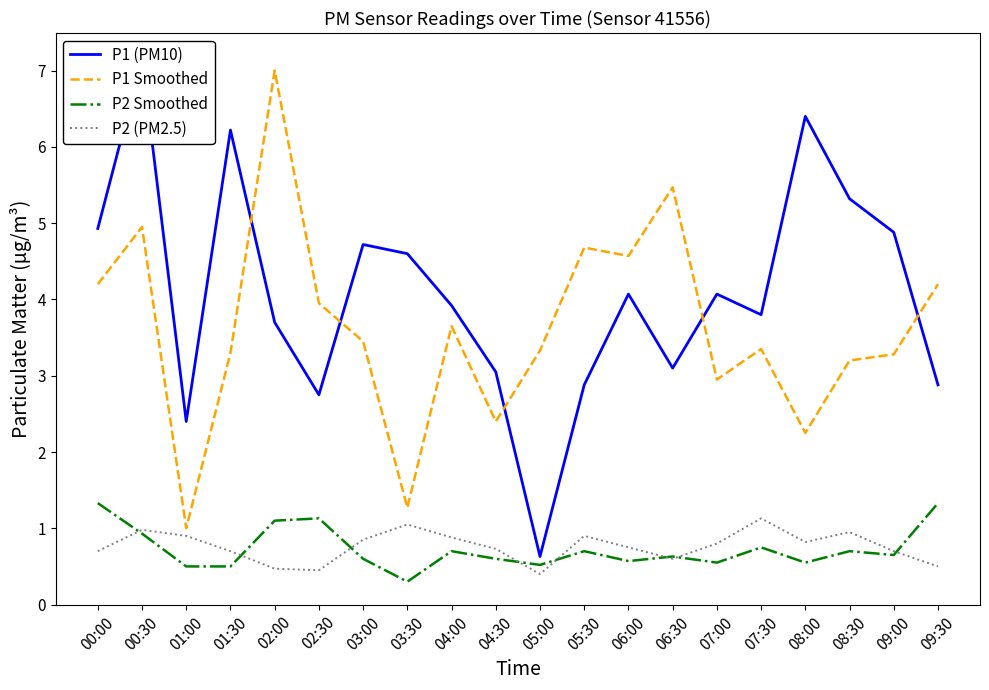

Is the value of P2 Smoothed at 06:00 greater than the value of P1 Smoothed at 01:00?

No